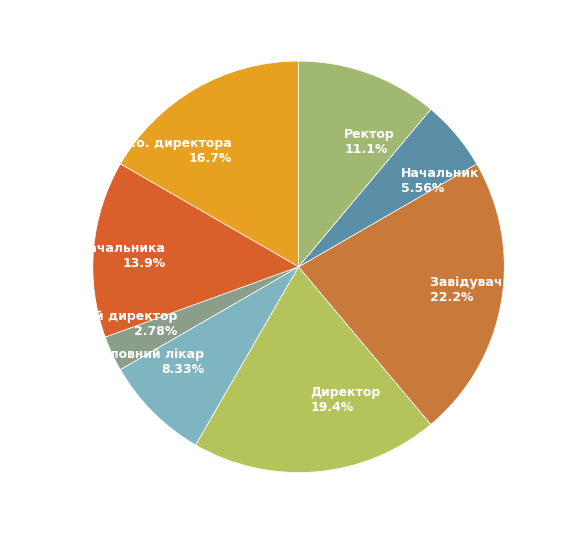

Rank the categories by value from highest to lowest.

Завідувач філією, Директор, В.о. директора, В.о. начальника, Ректор, Головний лікар, Начальник, Генеральний директор